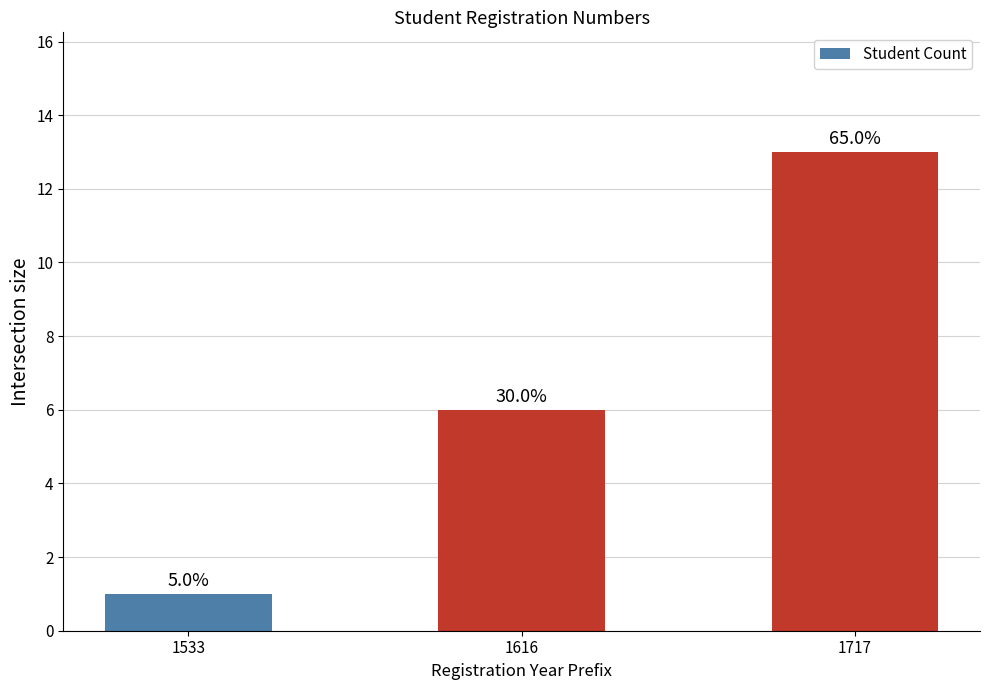

Where does the data first go above 6?

1717